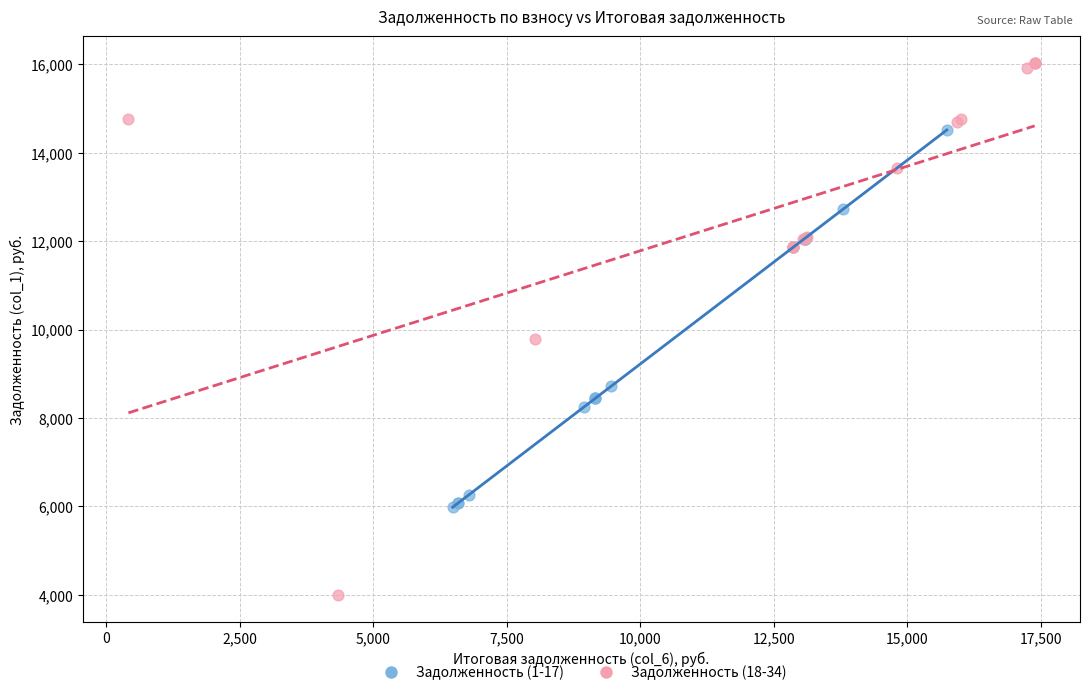

Which series reaches the maximum Y coordinate?

Задолженность (18-34)